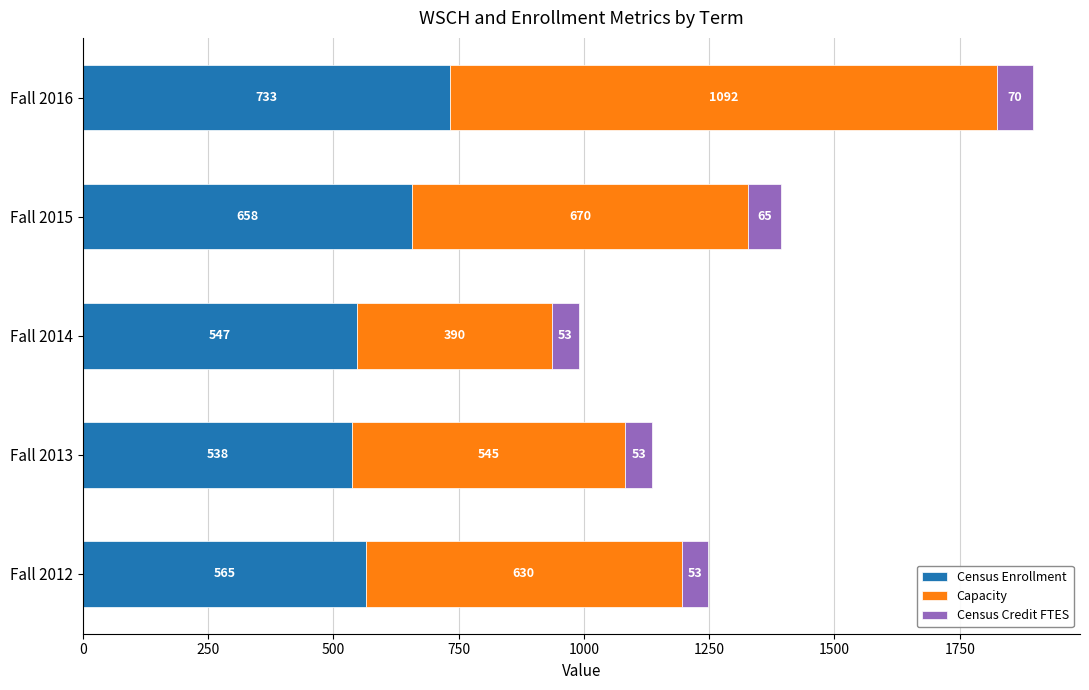

Which category has the highest value in the Census Enrollment series?

Fall 2016